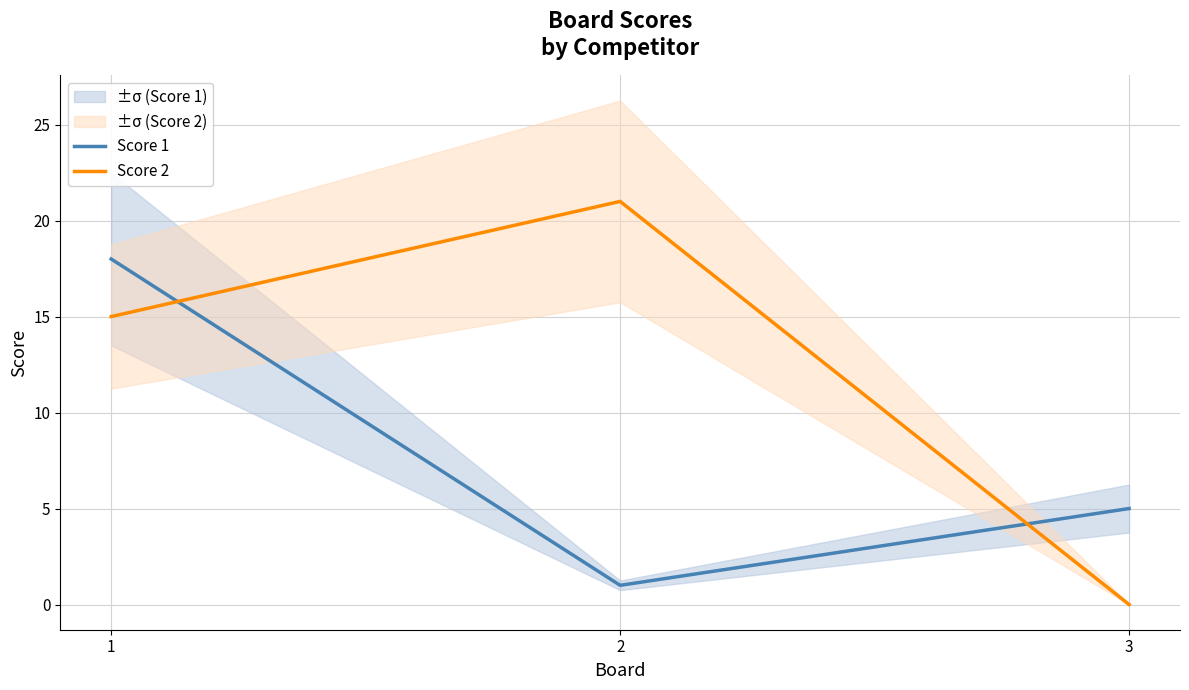

What is the total value across all series at 3?

5